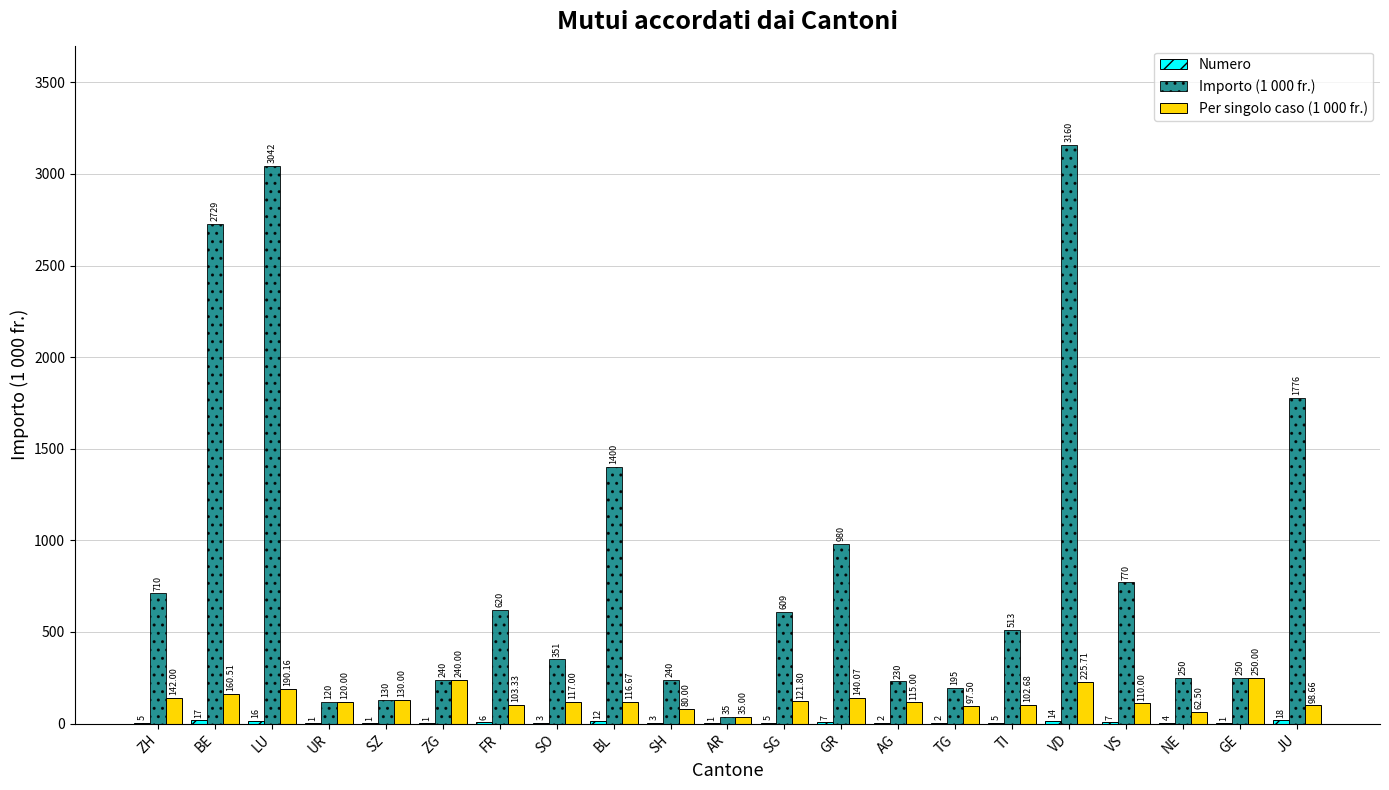

Between BE and TI, which series saw the biggest shift?

Importo (1 000 fr.)